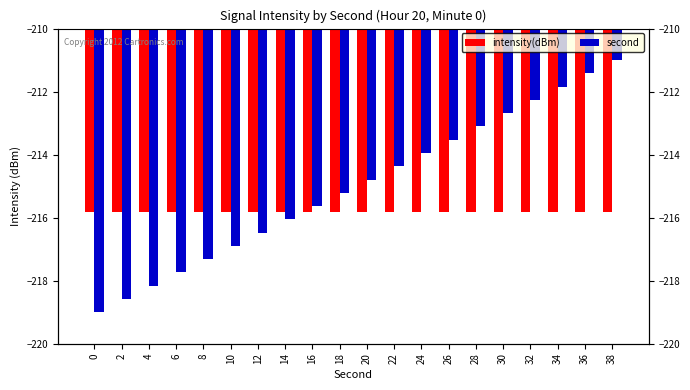

The value of second at 28 is -296.4. True or false?

False